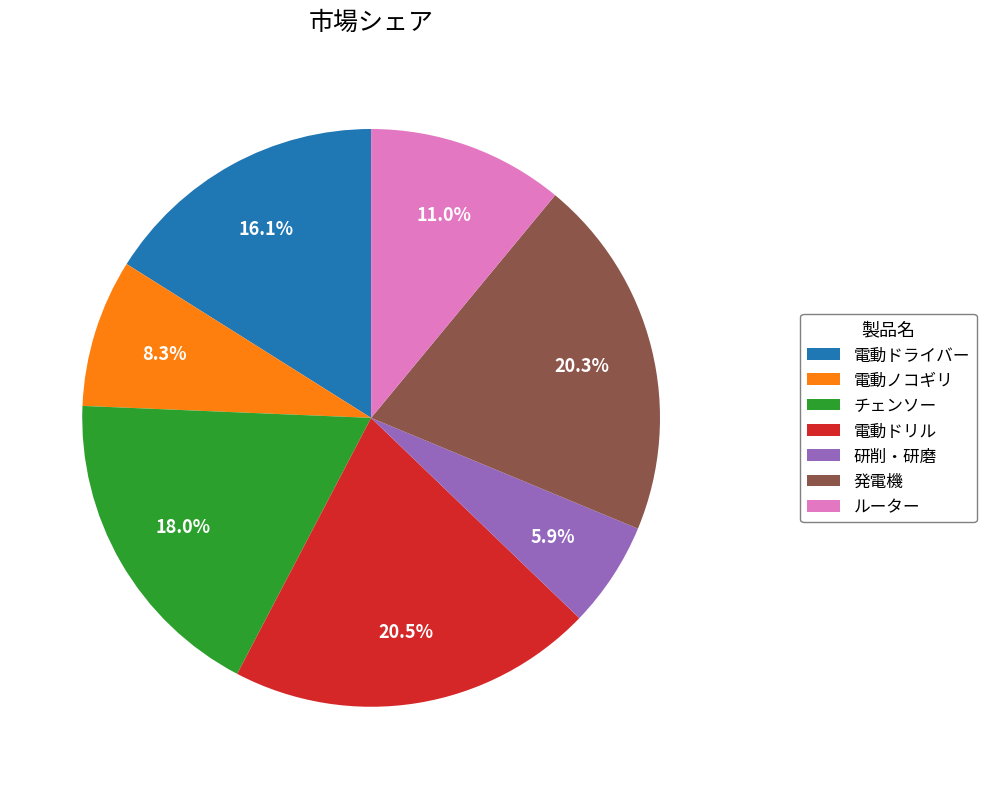

What percentage is NOT represented by チェンソー?

82.0%